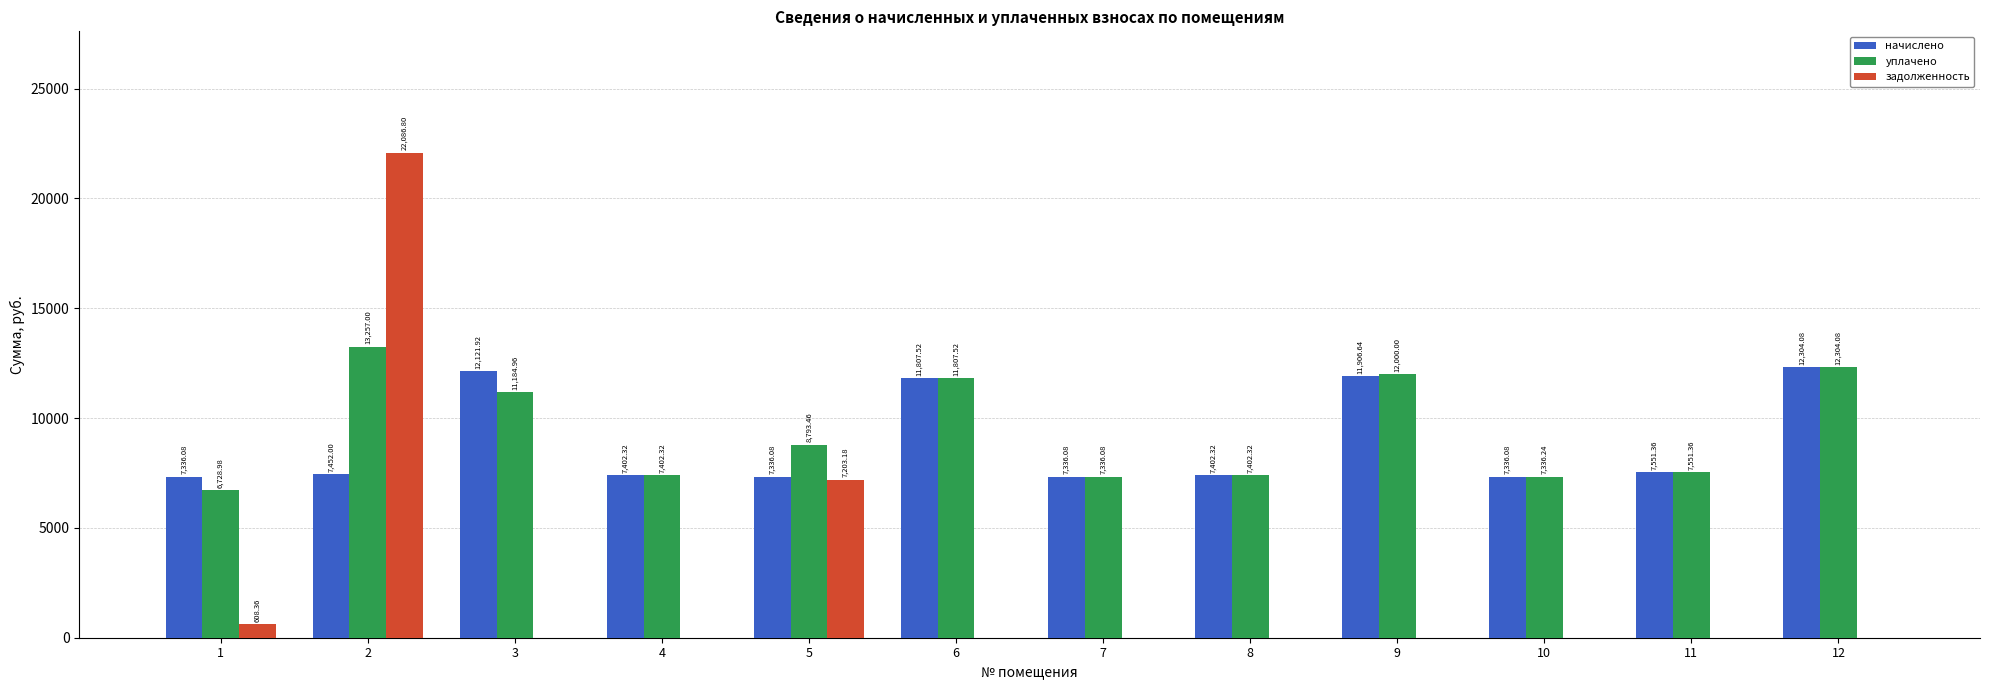

How many groups of bars are there?

12